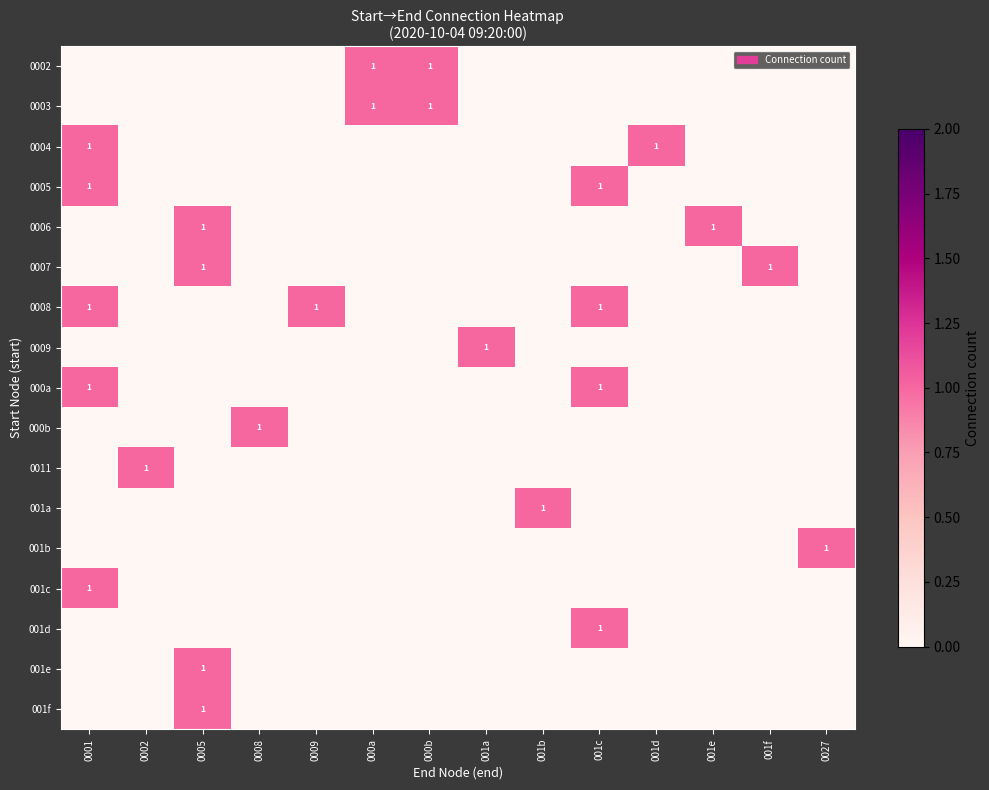

What is the highest value of the 0004 series?

1